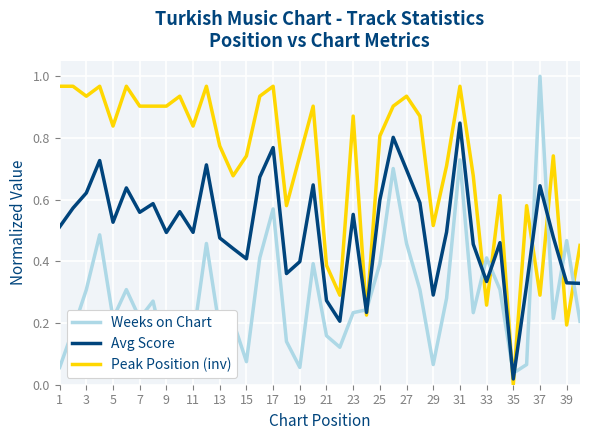

After their last crossing, which series has the higher values: Peak Position (inv) or Weeks on Chart?

Peak Position (inv)